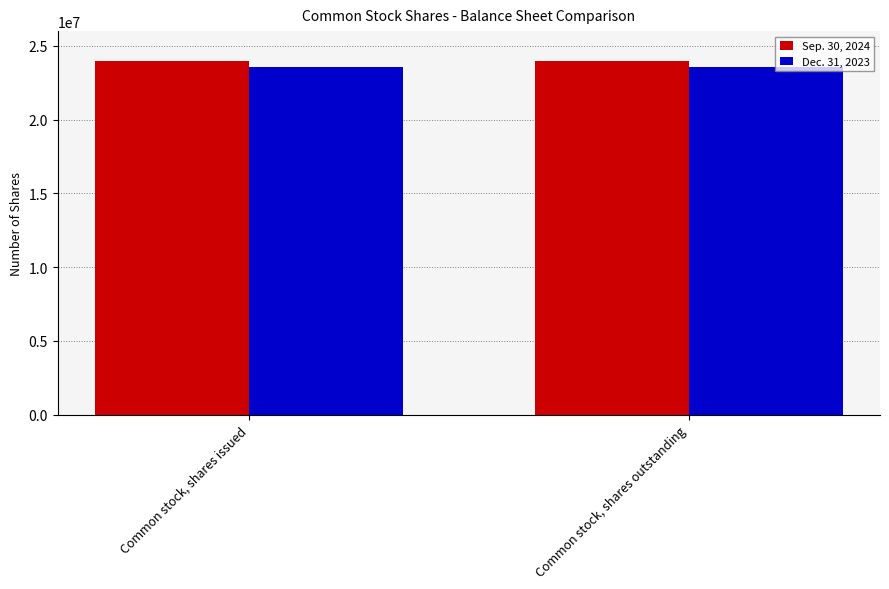

How many bars are there in each group?

2